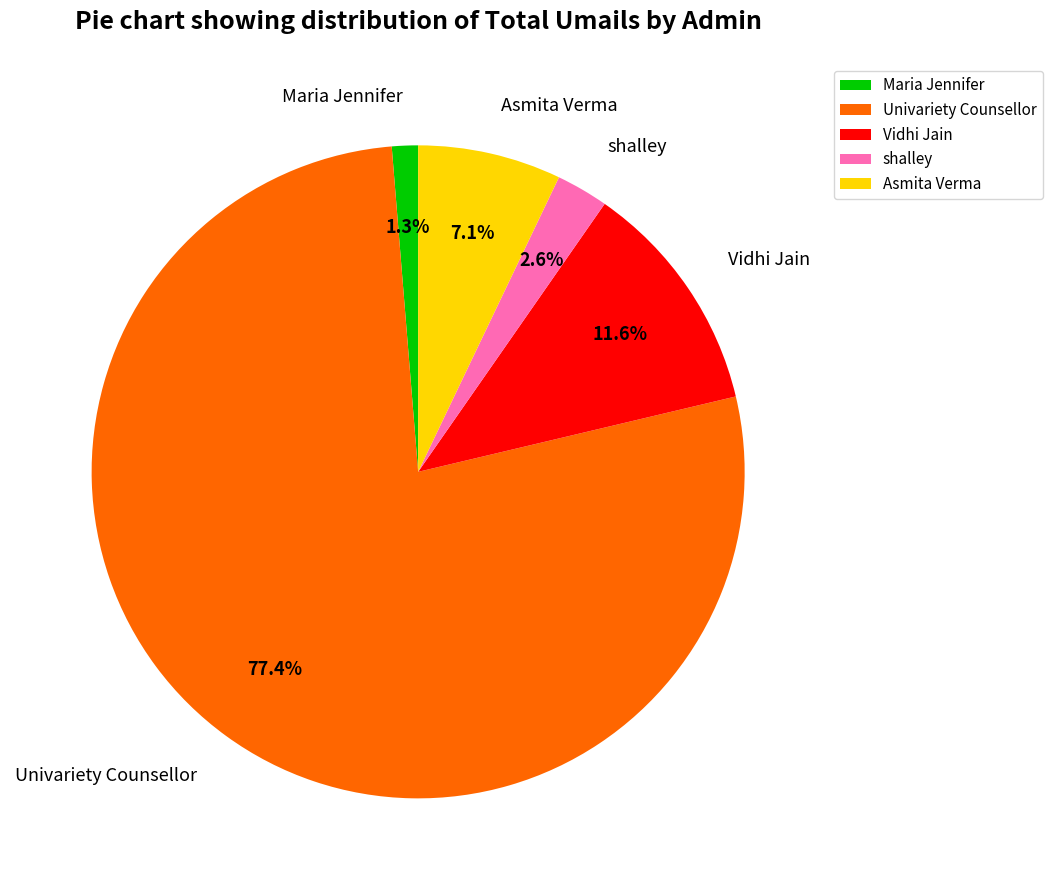

Which category accounts for the majority?

Univariety Counsellor